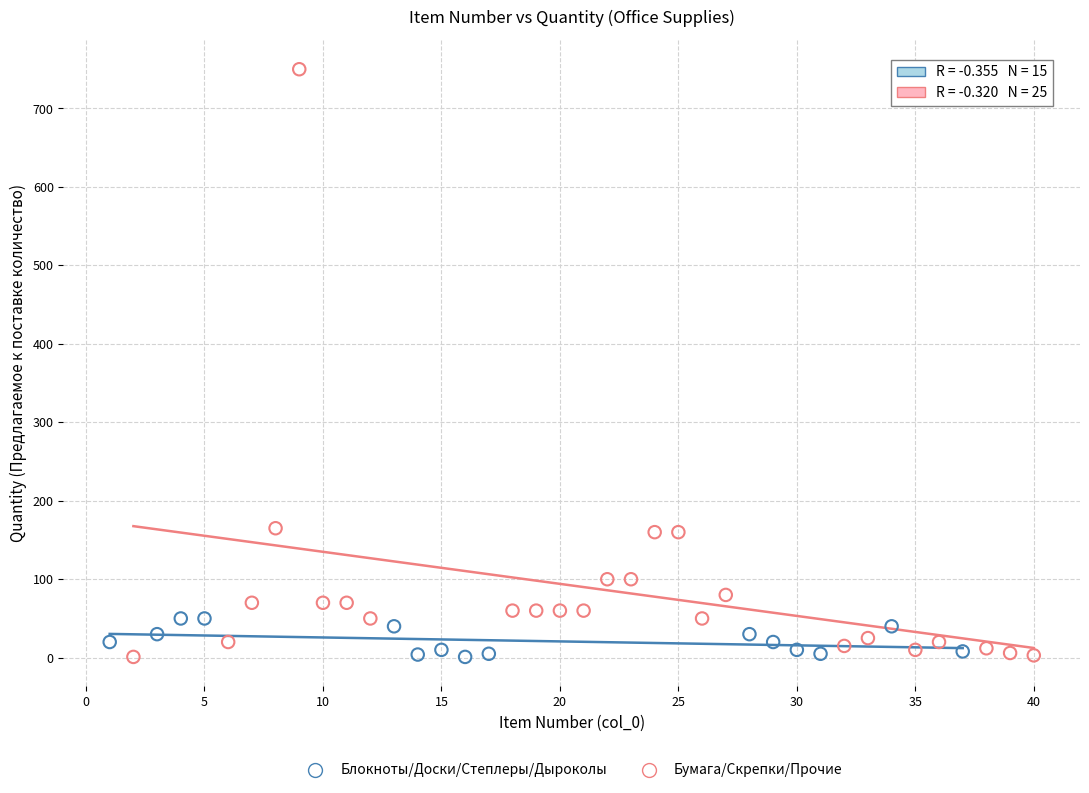

Which series reaches the maximum Y coordinate?

Бумага/Скрепки/Прочие